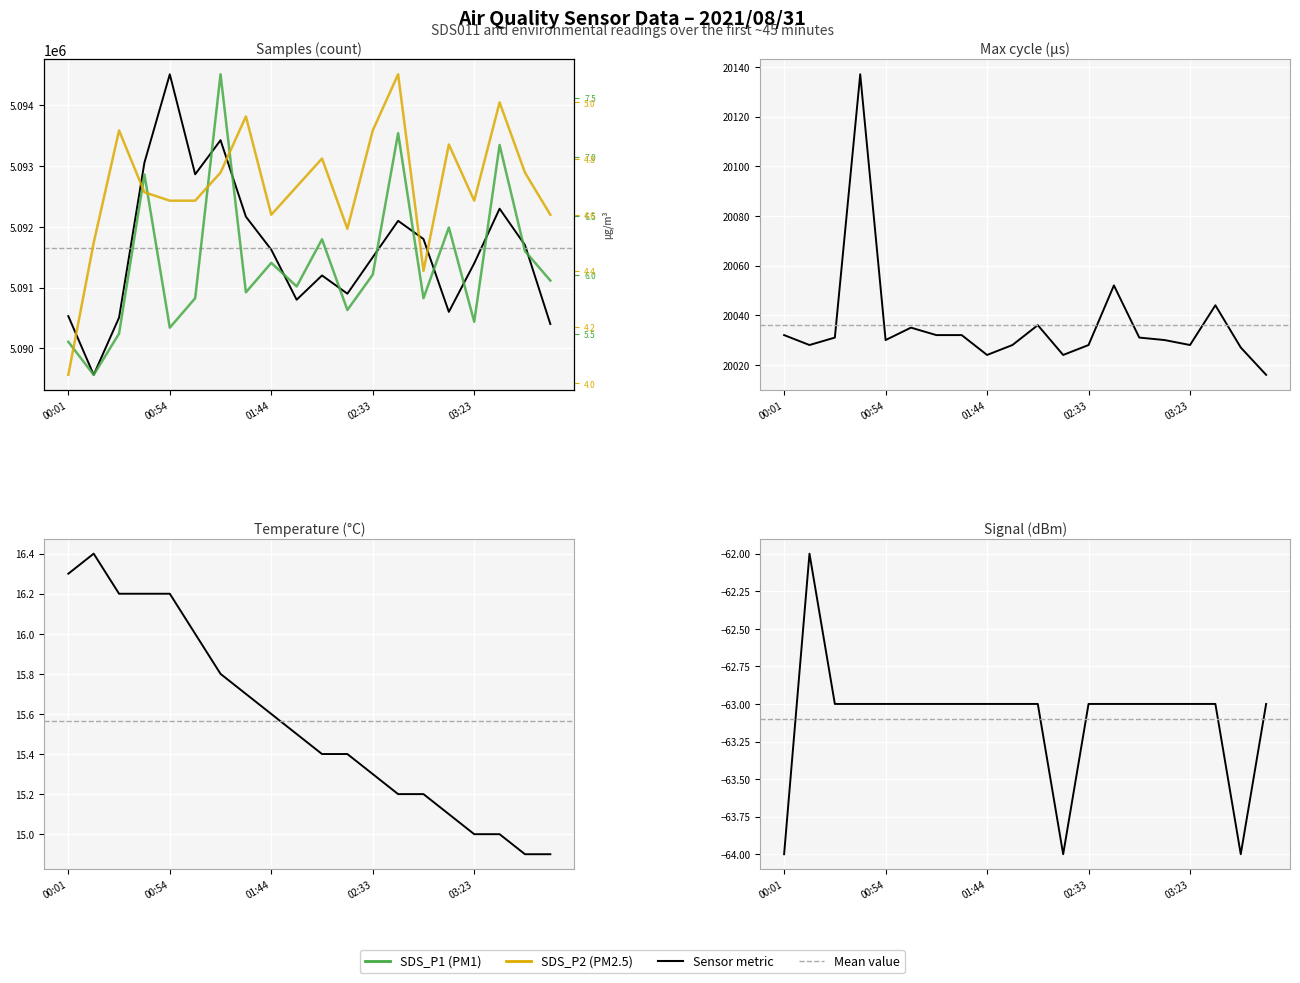

True or false: SDS_P2 and Samples cross at least once.

False